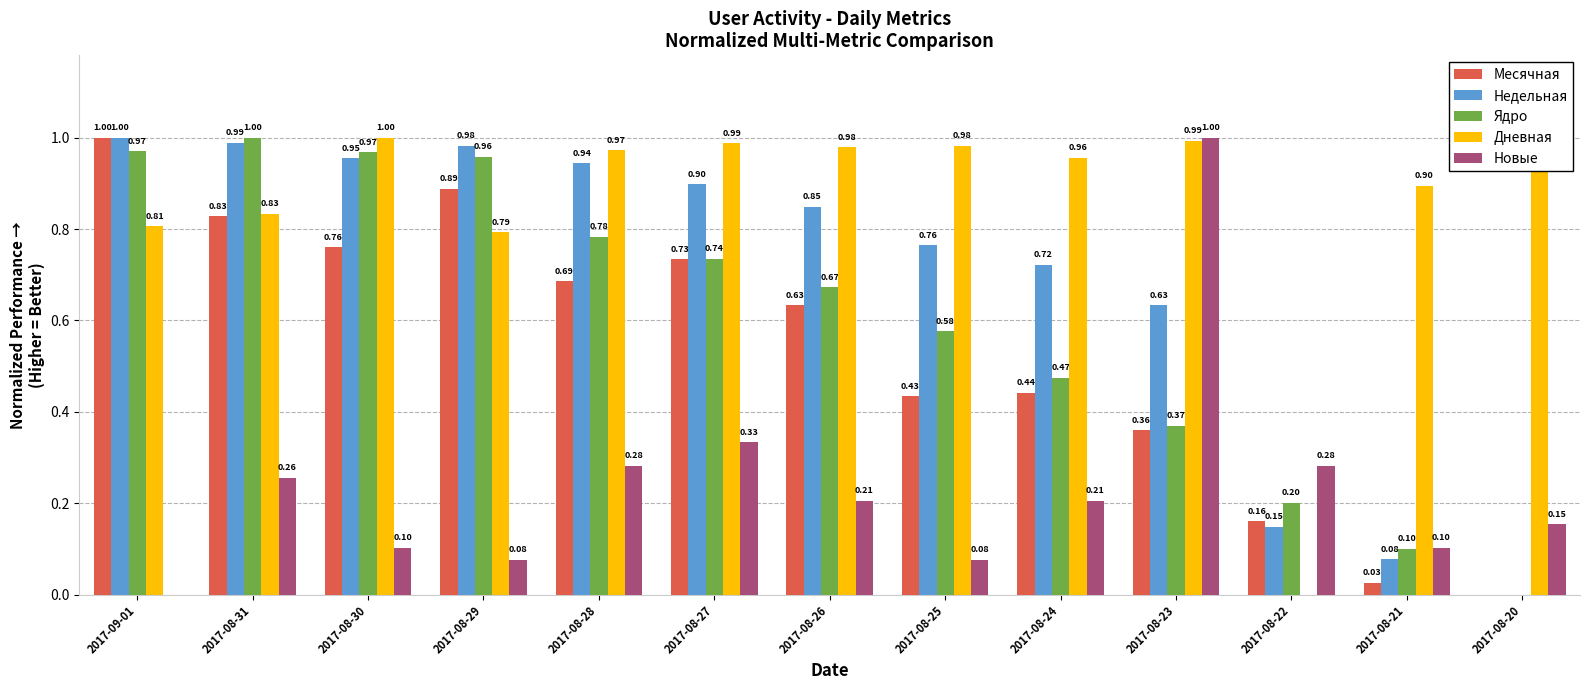

What is the sum of the Дневная values at 2017-09-01 and 2017-08-21?

1.7